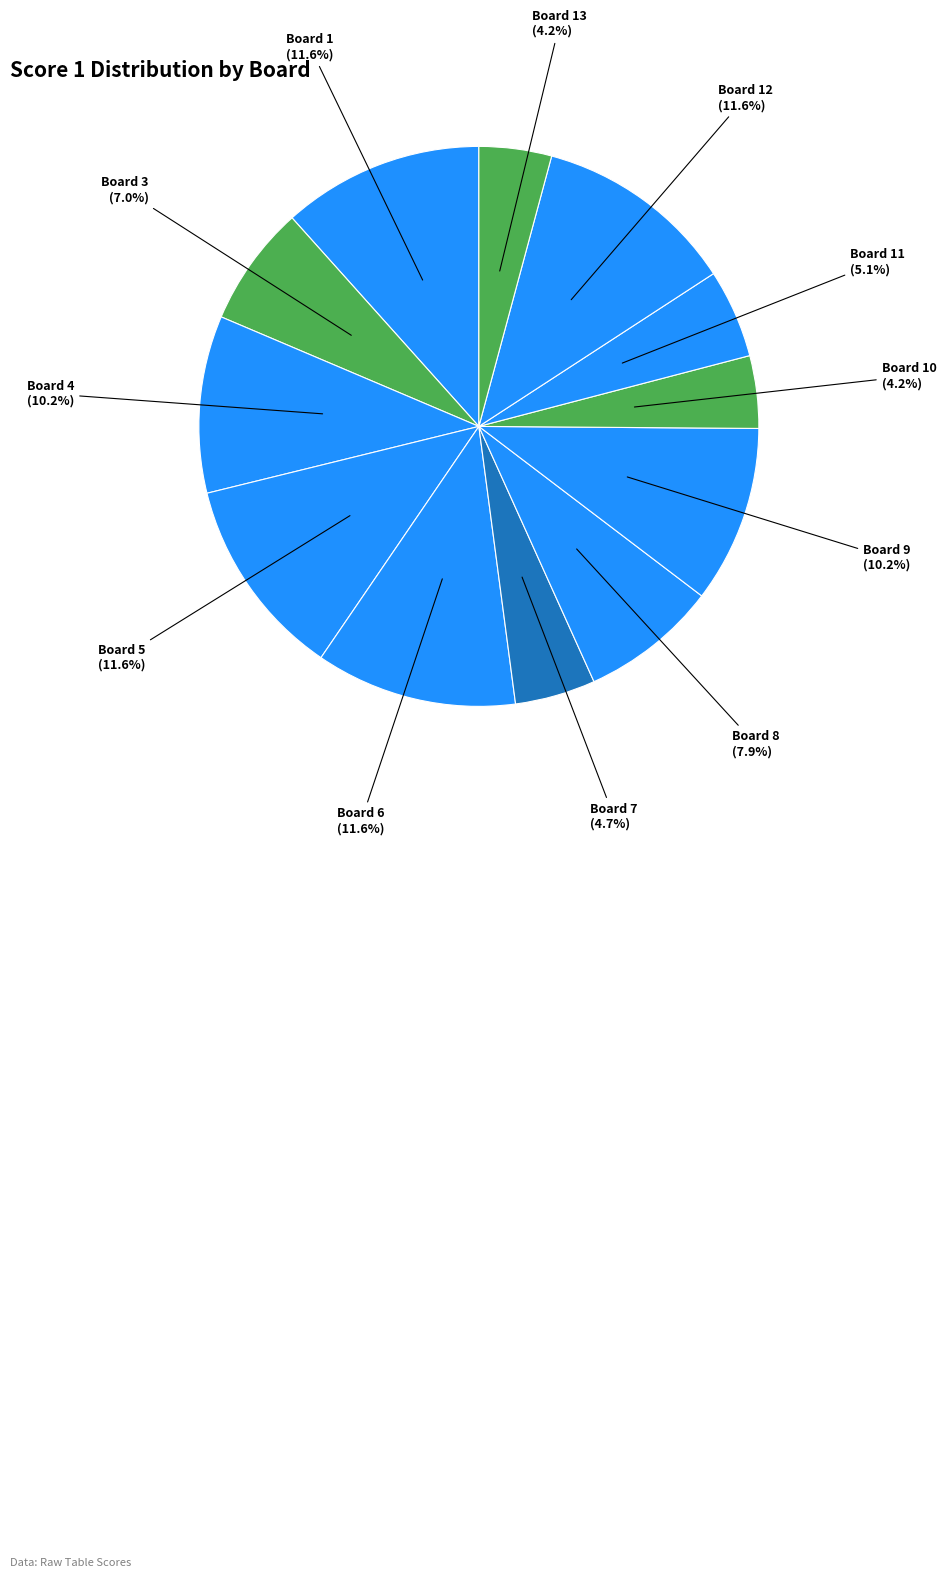

What percentage is NOT represented by Board 12?

88.4%